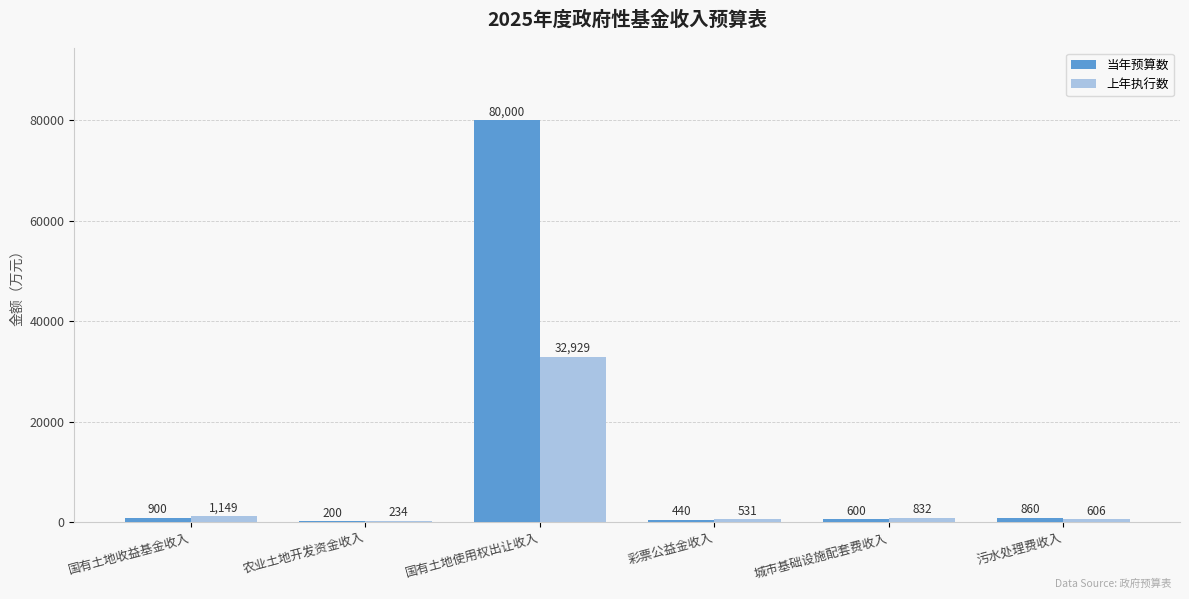

What is the approximate value of 当年预算数 at 国有土地收益基金收入?

900